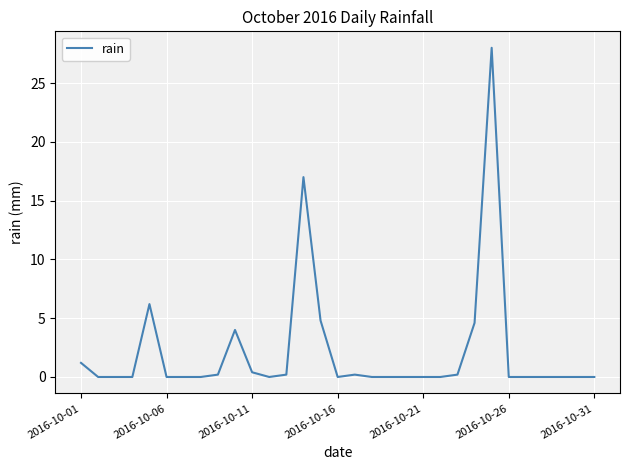

What is the maximum value shown in the chart?

28.0